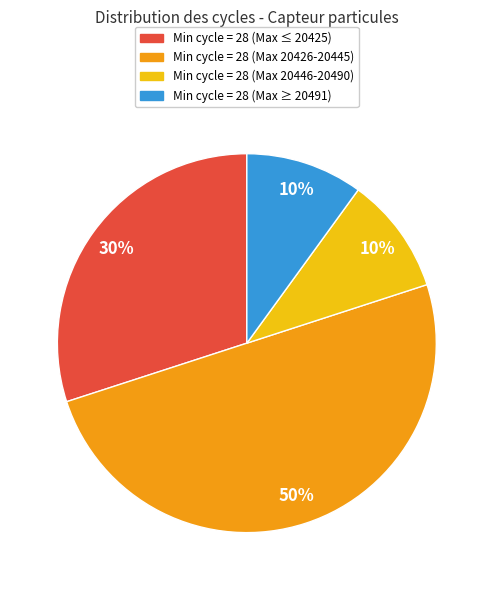

To the nearest percent, what is the average slice percentage?

25%